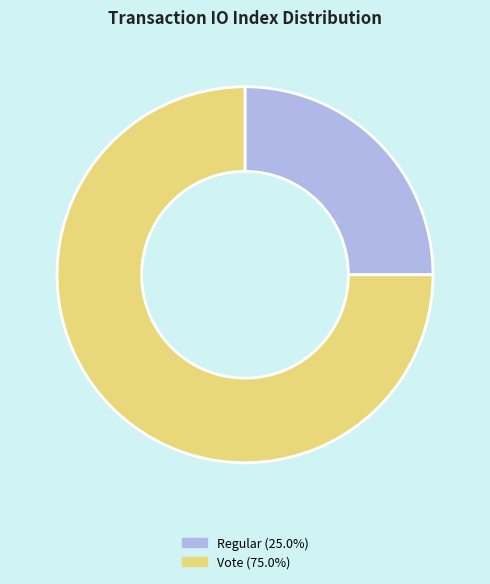

Between Vote and Regular, which is larger?

Vote